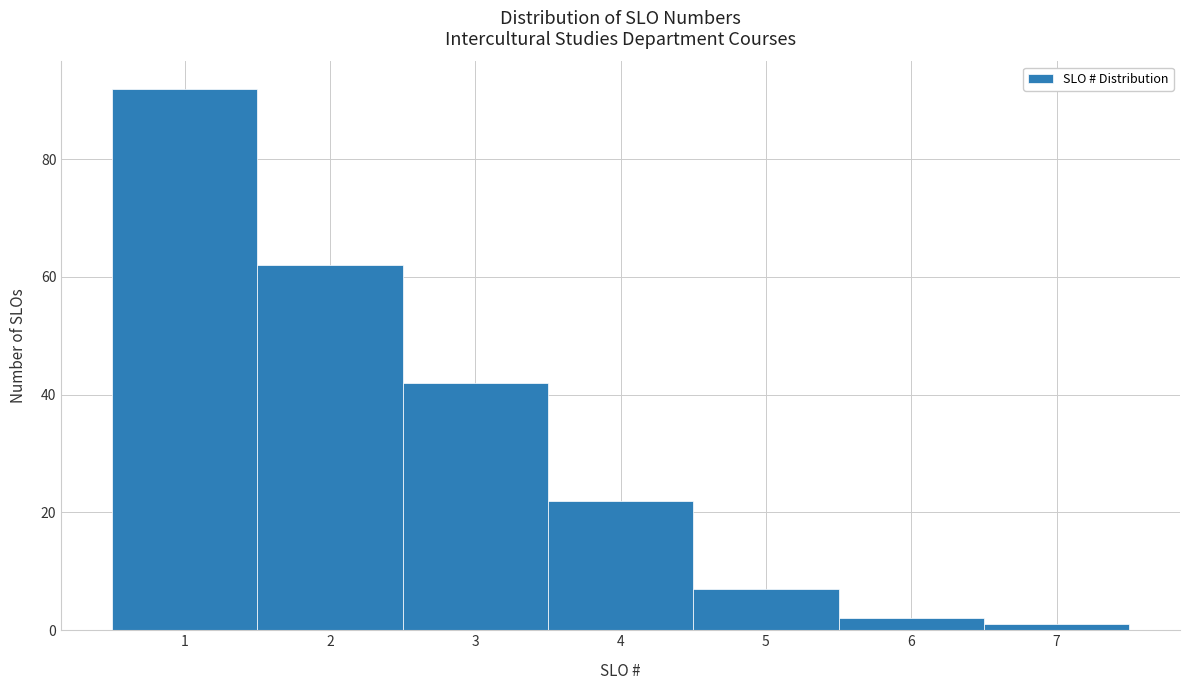

Reading left to right, list every bar in this chart as the range it spans on the x-axis followed by its height. The values are not printed on the chart, so give them approximately, as read against the axis.

0.5 to 1.5: 92
1.5 to 2.5: 62
2.5 to 3.5: 42
3.5 to 4.5: 22
4.5 to 5.5: 8
5.5 to 6.5: 2
6.5 to 7.5: under 2